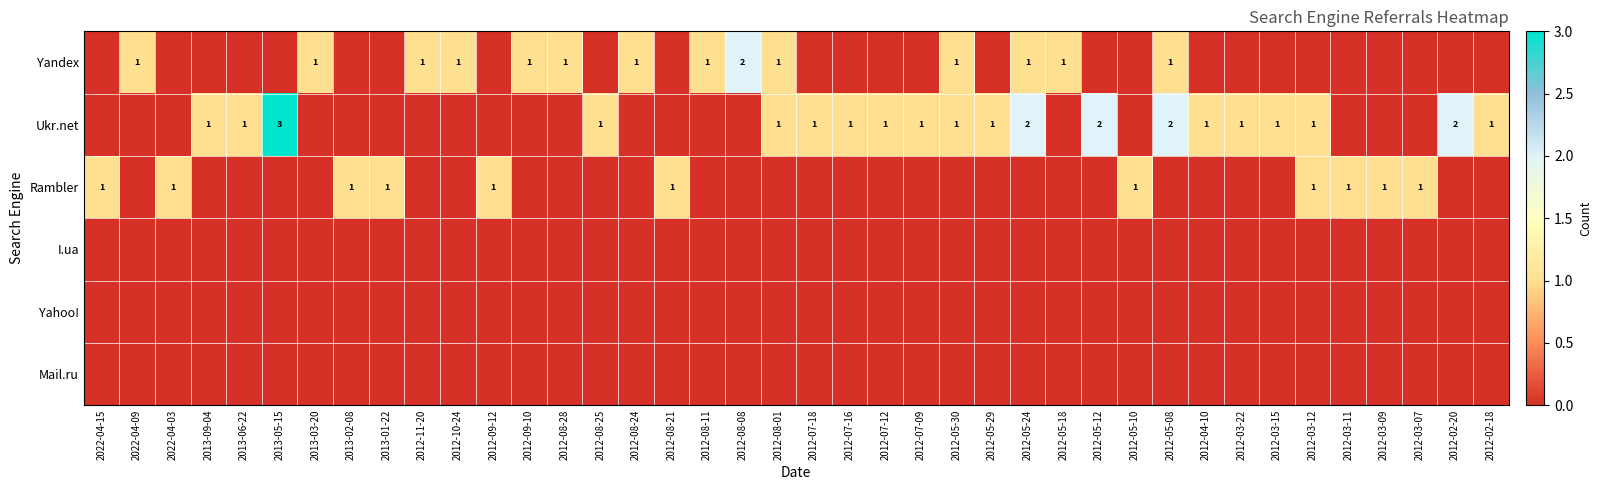

At which category is the sum across all series the highest?

2013-05-15